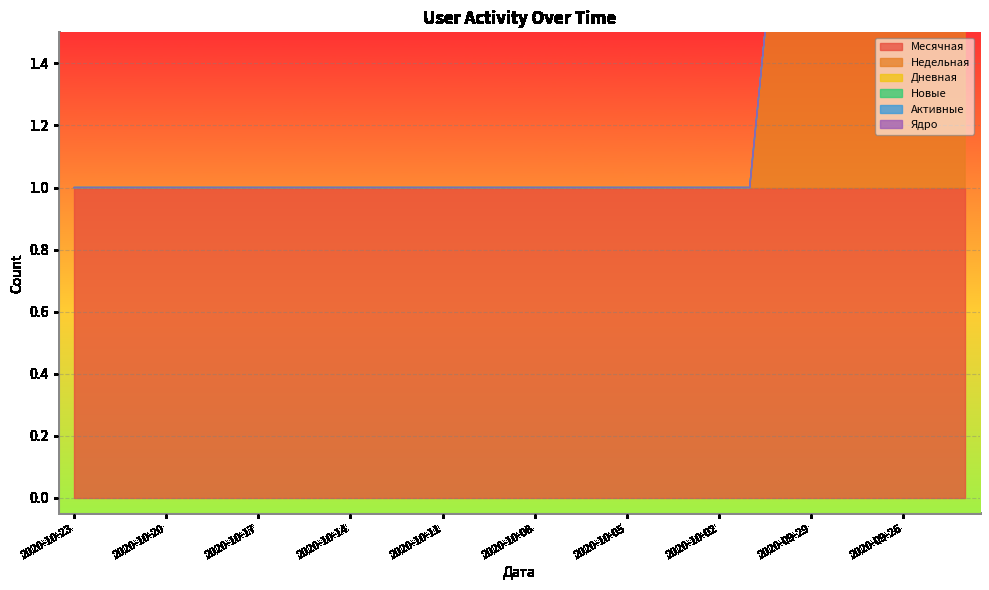

Reading left to right, what are all the values shown in this chart?

Месячная: 1	1	1	1	1	1	1	1	1	1	1	1	1	1	1	1	1	1	1	1	1	1	1	1	1	1	1	1	1	1
Недельная: 0	0	0	0	0	0	0	0	0	0	0	0	0	0	0	0	0	0	0	0	0	0	0	1	1	1	1	1	1	1
Дневная: 0	0	0	0	0	0	0	0	0	0	0	0	0	0	0	0	0	0	0	0	0	0	0	0	0	0	0	0	0	1
Новые: 0	0	0	0	0	0	0	0	0	0	0	0	0	0	0	0	0	0	0	0	0	0	0	0	0	0	0	0	0	1
Активные: 0	0	0	0	0	0	0	0	0	0	0	0	0	0	0	0	0	0	0	0	0	0	0	0	0	0	0	0	0	0
Ядро: 0	0	0	0	0	0	0	0	0	0	0	0	0	0	0	0	0	0	0	0	0	0	0	0	0	0	0	0	0	0